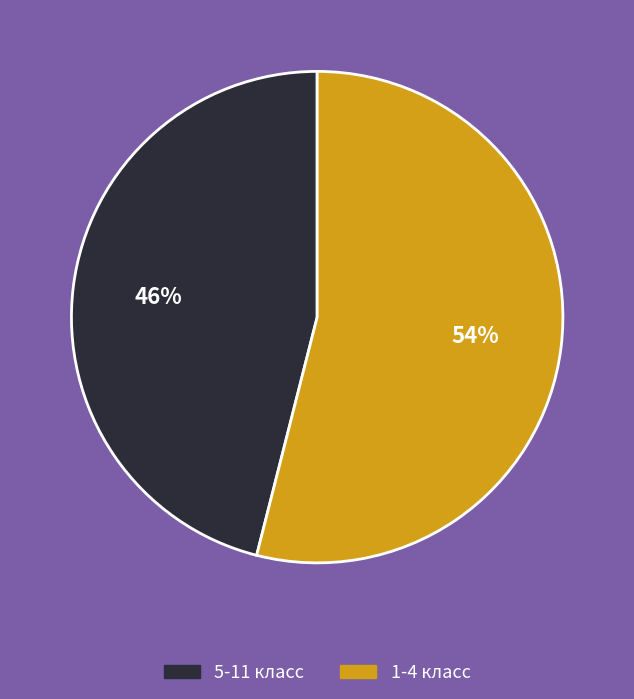

Is there a majority slice in this chart?

Yes